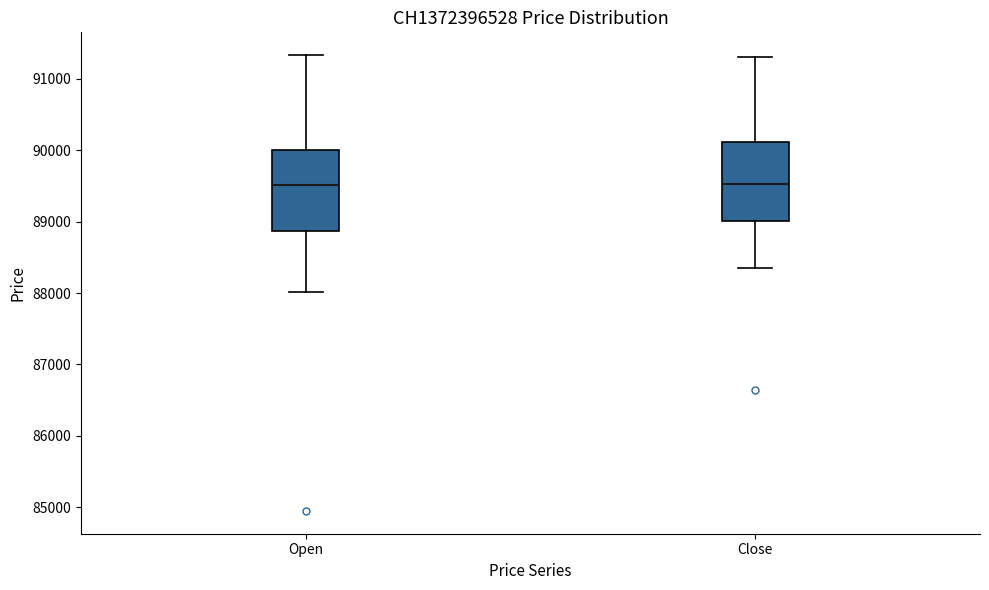

Where does the median line of the box for Close sit on the y-axis? The values are not printed on the chart, so give them approximately, as read against the axis.

89500